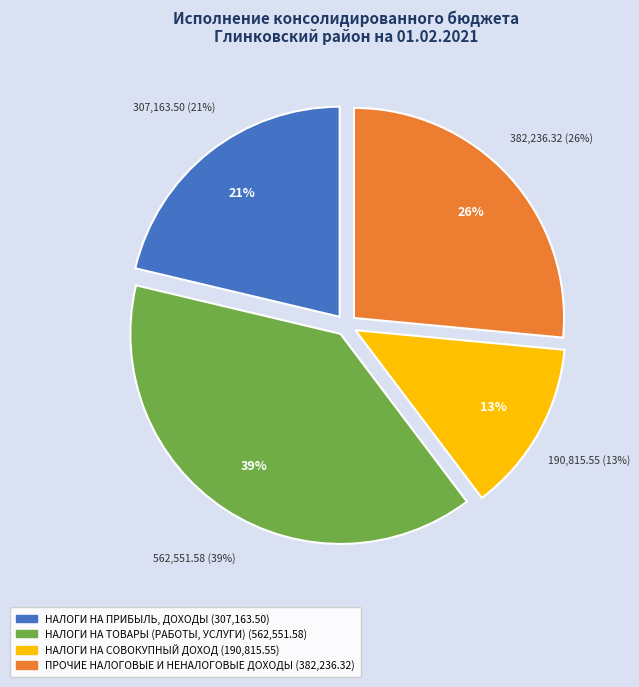

To the nearest percent, what is the combined percentage of НАЛОГИ НА ТОВАРЫ (РАБОТЫ, УСЛУГИ) and НАЛОГИ НА СОВОКУПНЫЙ ДОХОД?

52%